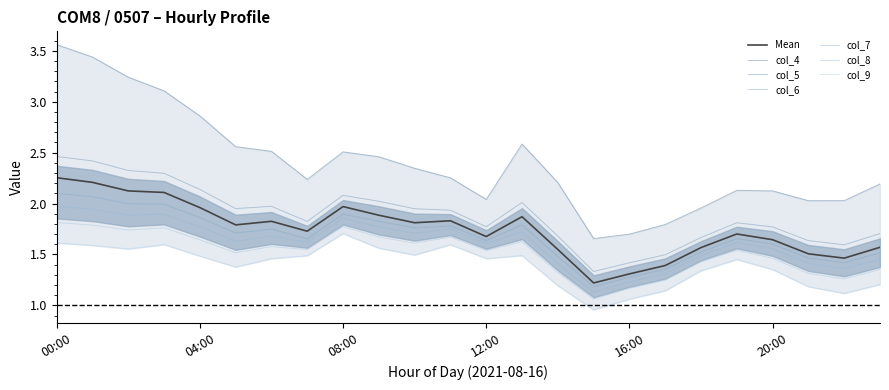

How many interior local peaks does the col_9 series have?

5